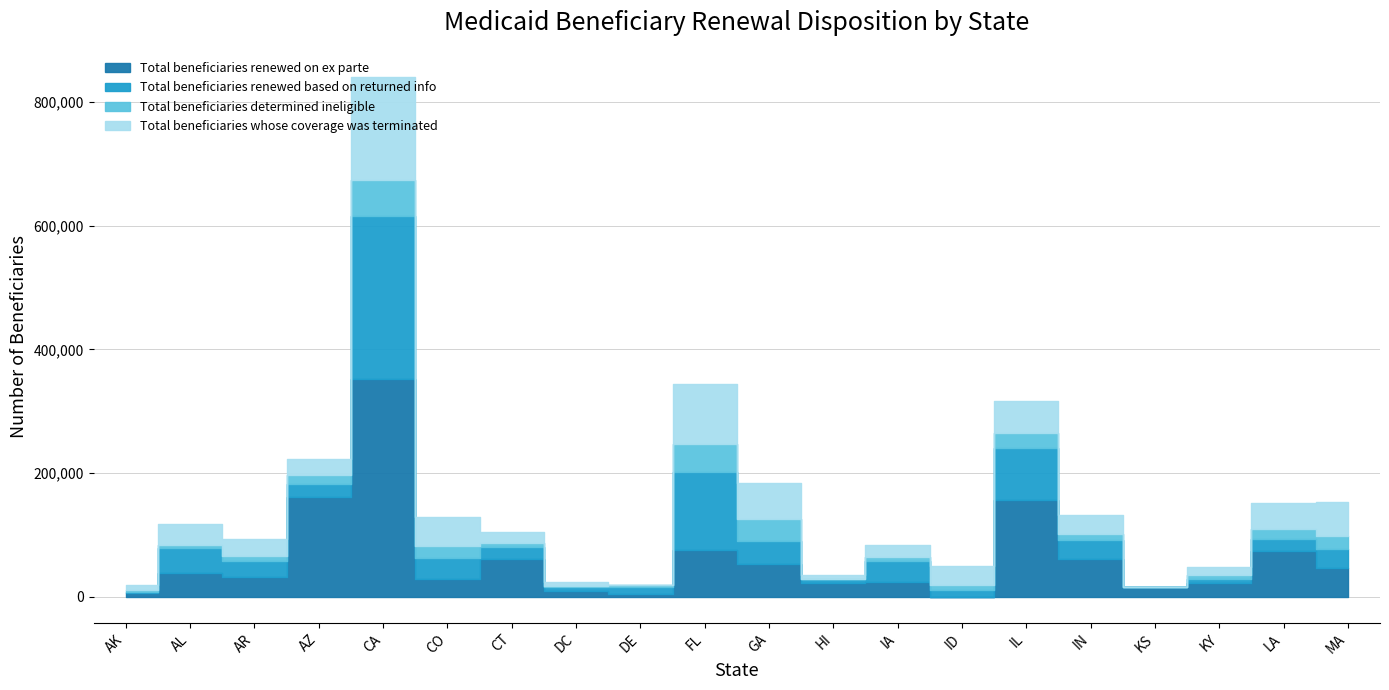

What is the label of the 3rd point from the left?

AR